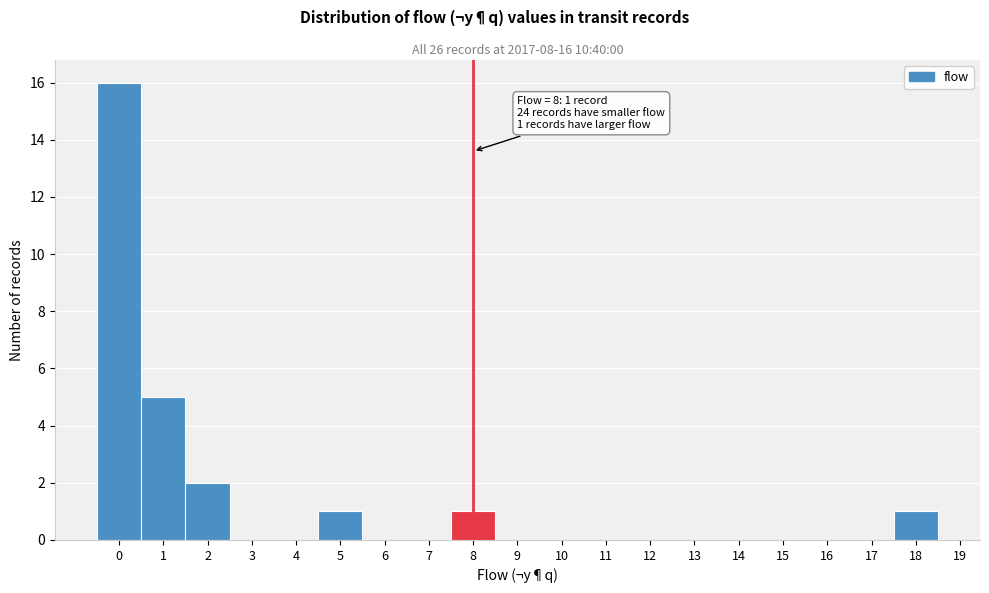

Over which range of the x-axis is the bar tallest?

-0.5 to 0.5